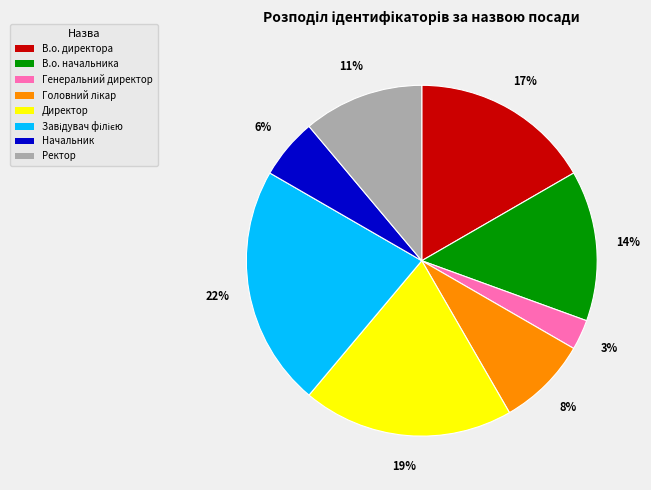

To the nearest percent, what is the average slice percentage?

12%